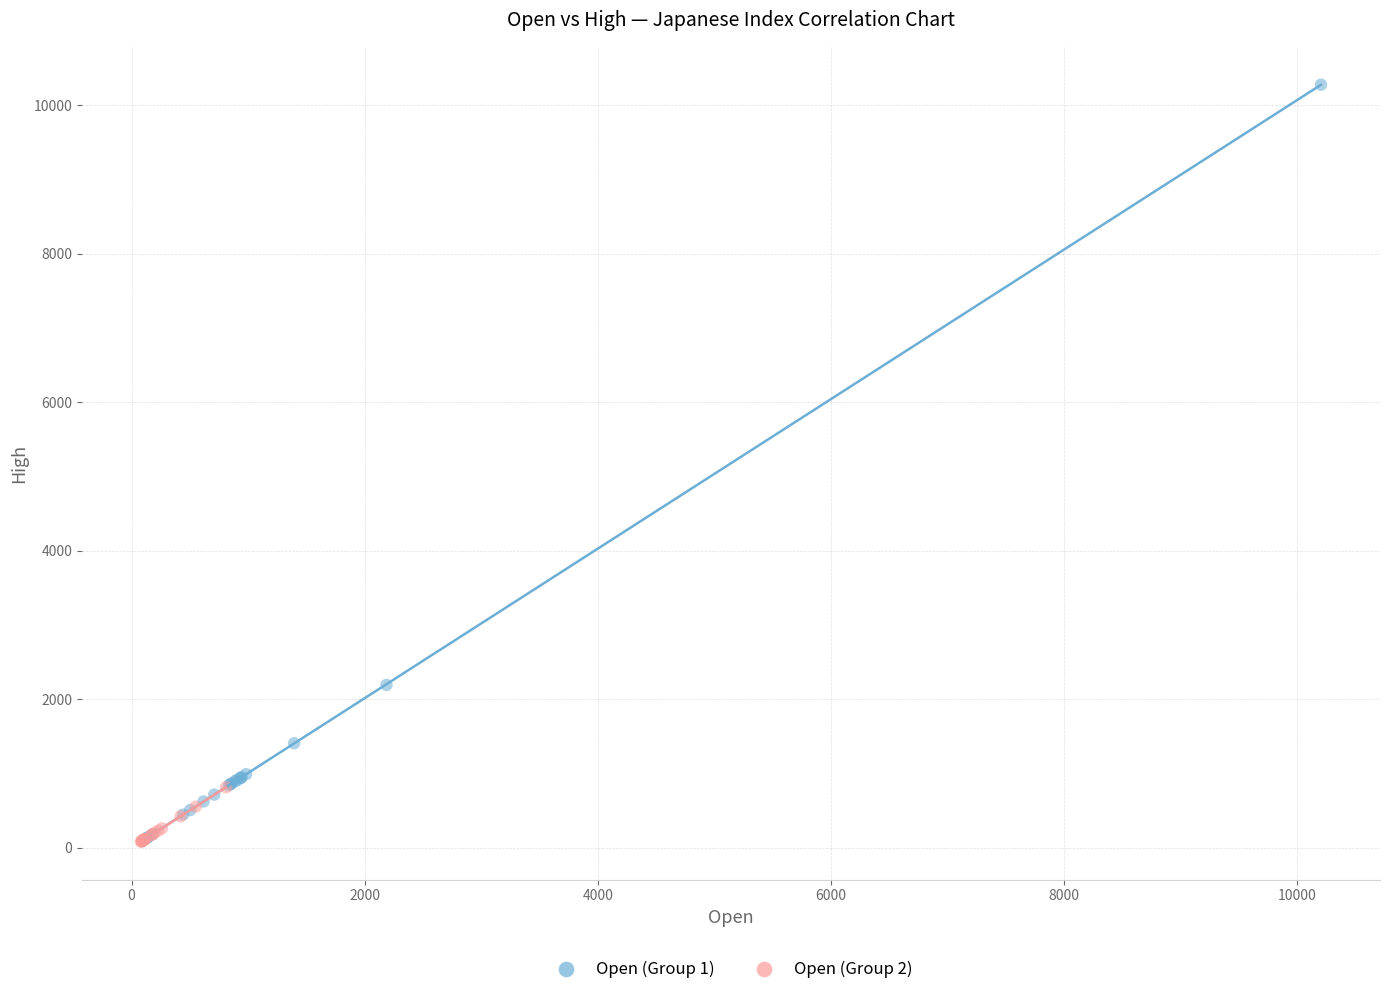

Which series contains the highest Y value?

Open (Group 1)